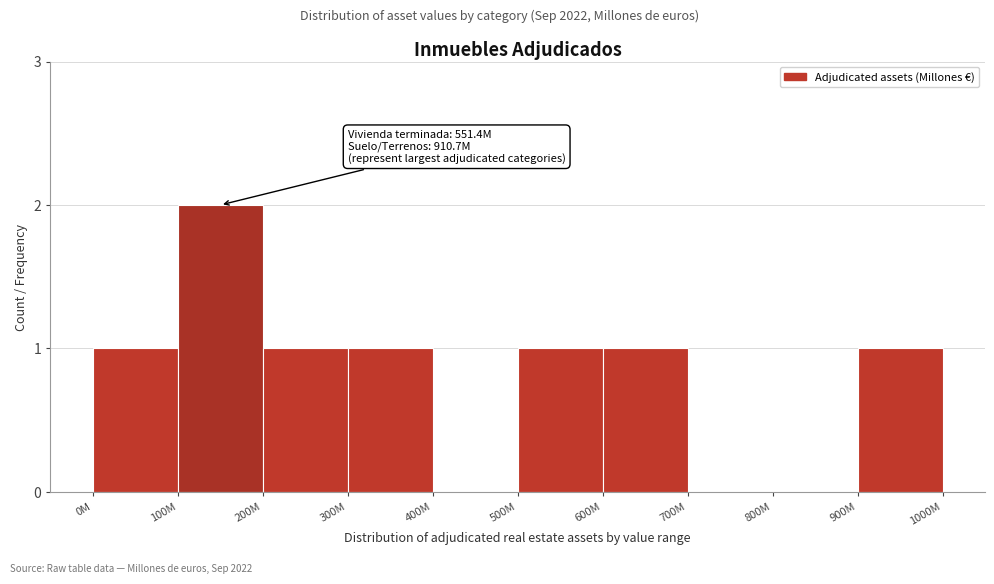

Reading left to right, what are all the values shown in this chart?

0M=1	100M=2	200M=1	300M=1	400M=0	500M=1	600M=1	700M=0	800M=0	900M=1